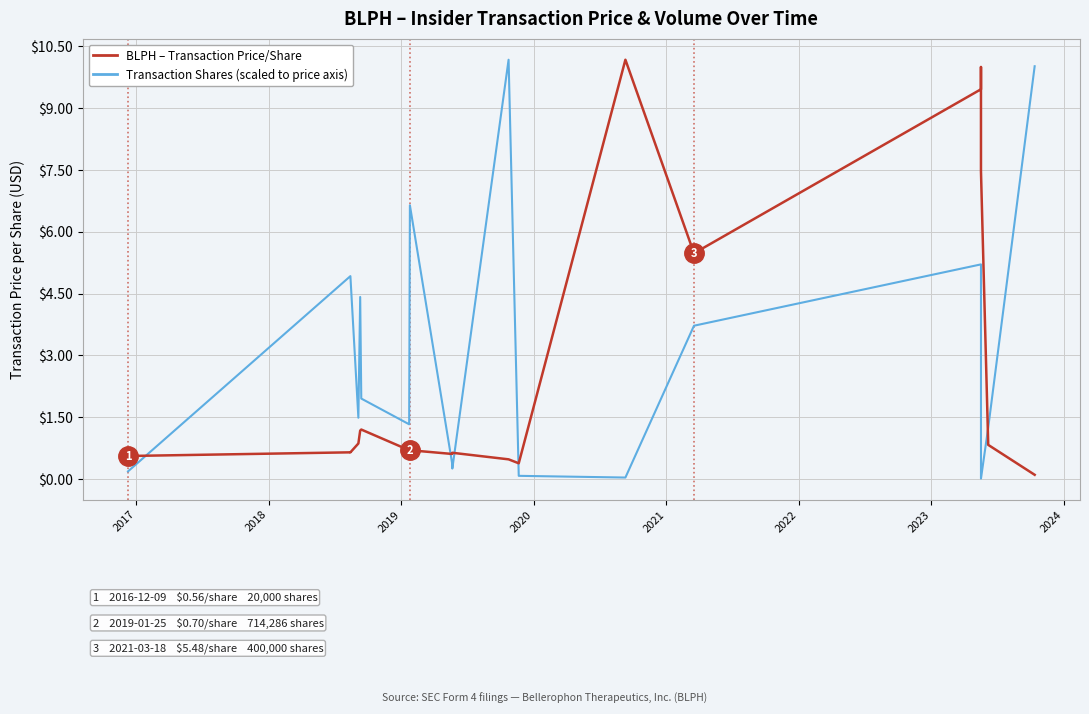

How many lines are shown in the chart?

2